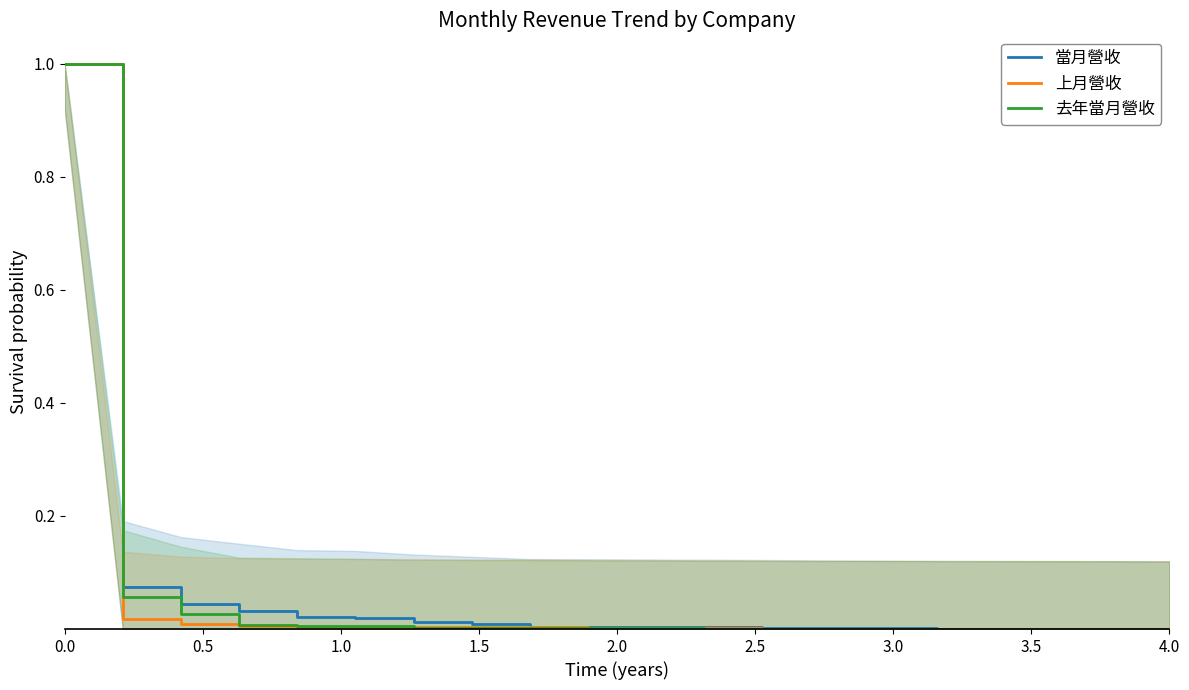

The value of 當月營收 at 4.0 is 0.0. True or false?

True